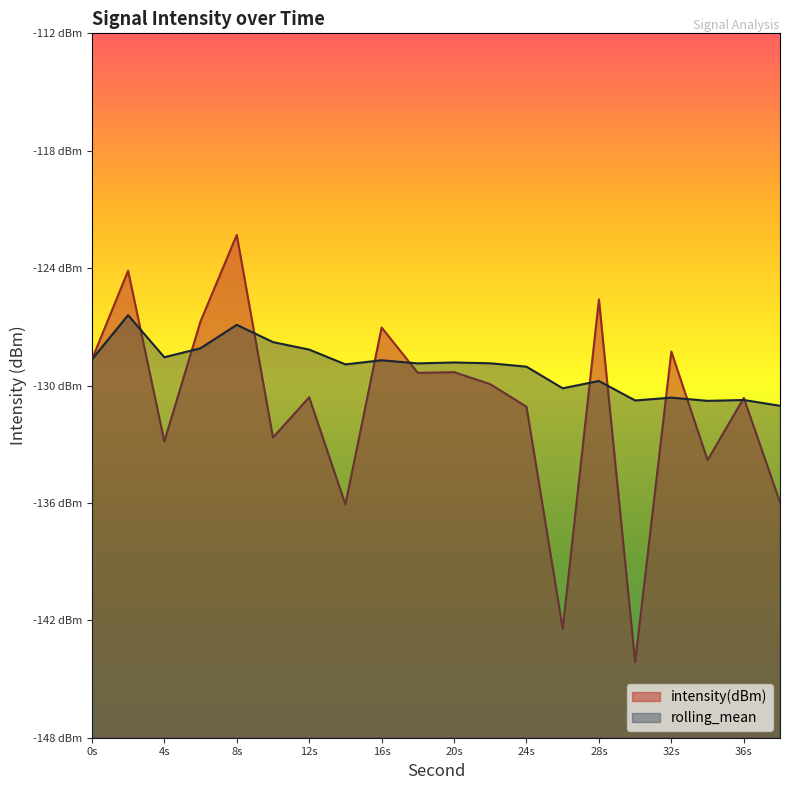

How many lines are shown in the chart?

2